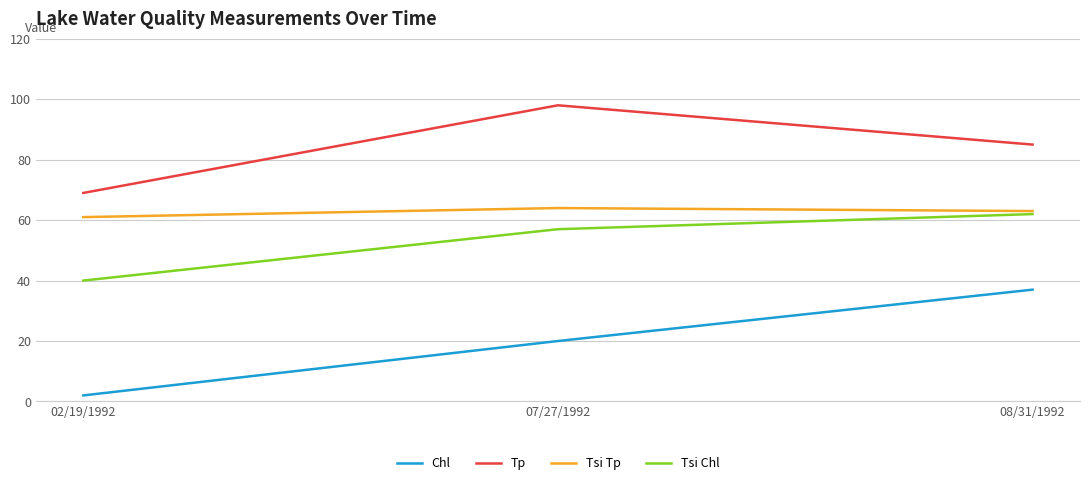

How many lines are shown in the chart?

4